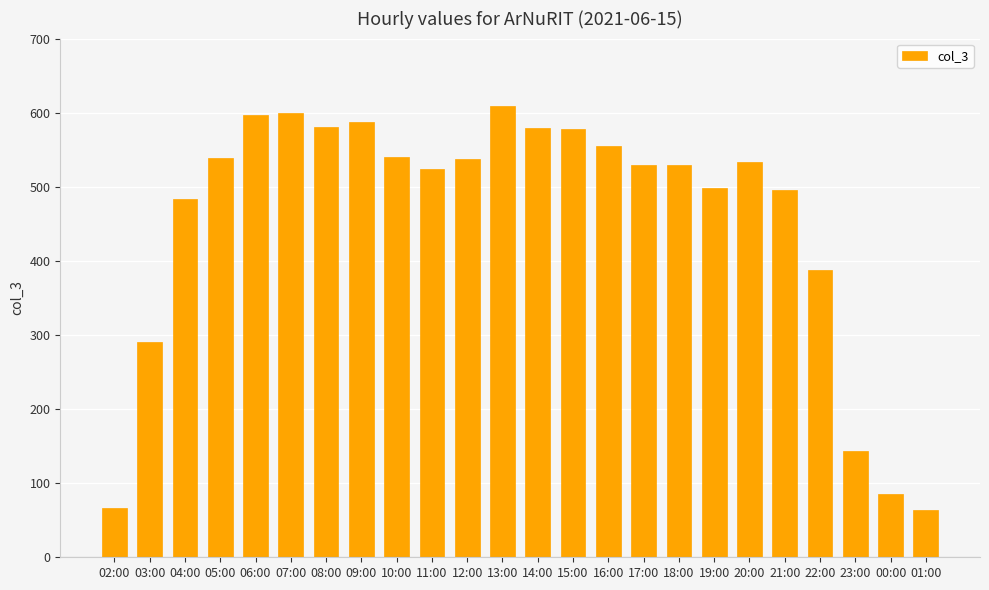

What is the smallest value displayed?

64